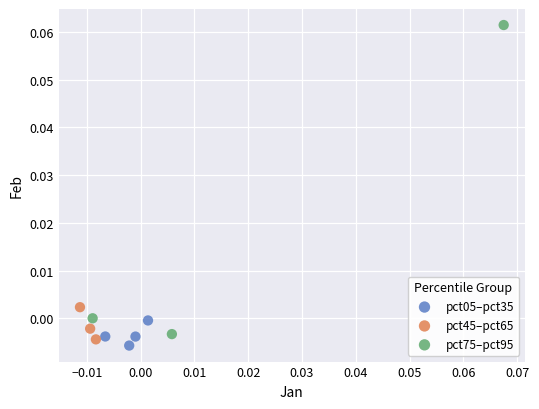

Which series contains the highest Y value?

pct75–pct95